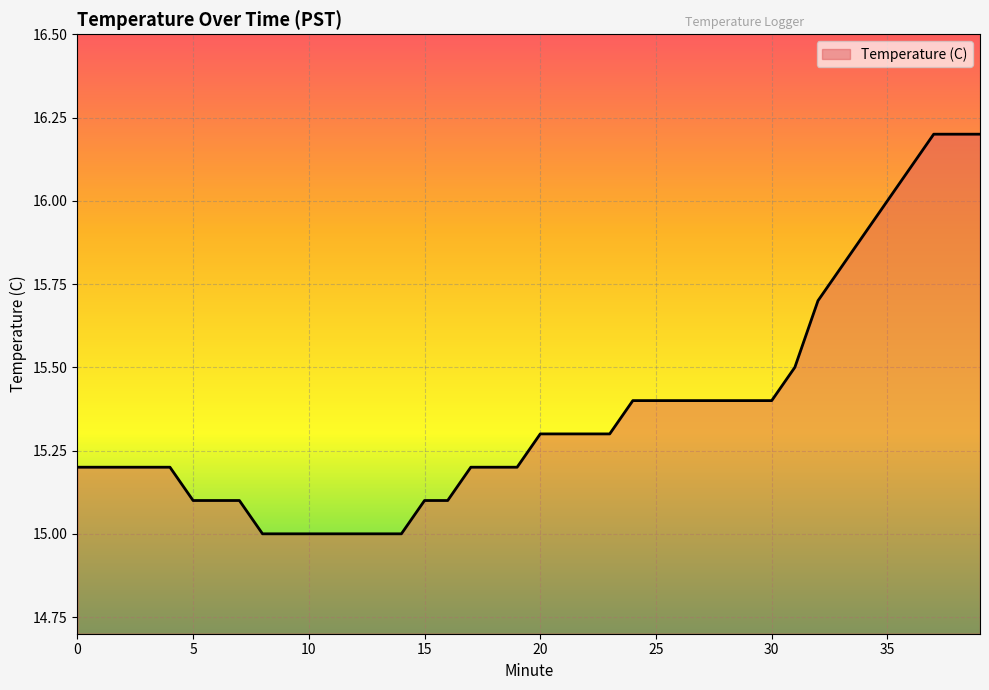

What is the difference between the maximum and minimum values?

1.2